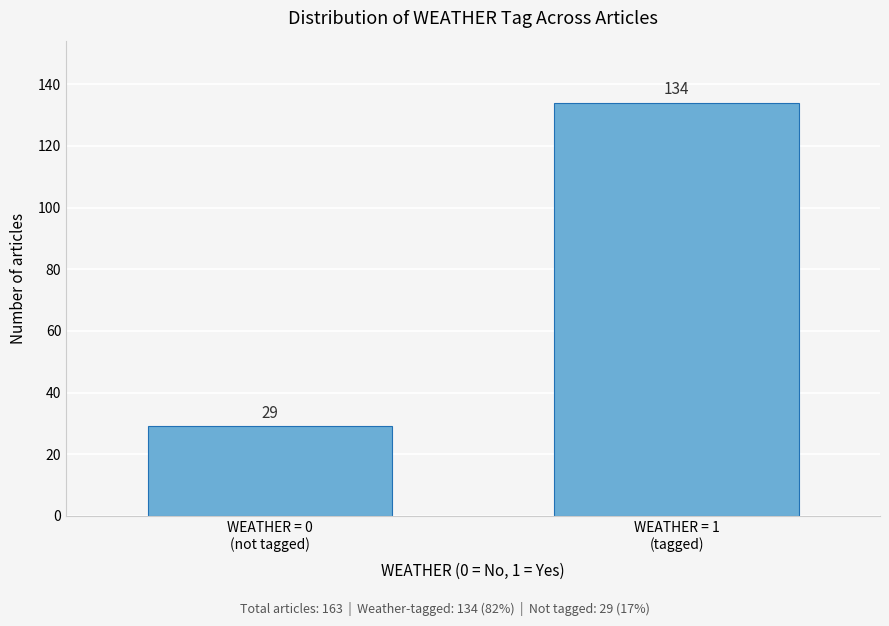

Reading right to left, list all the values displayed in this chart.

134	29